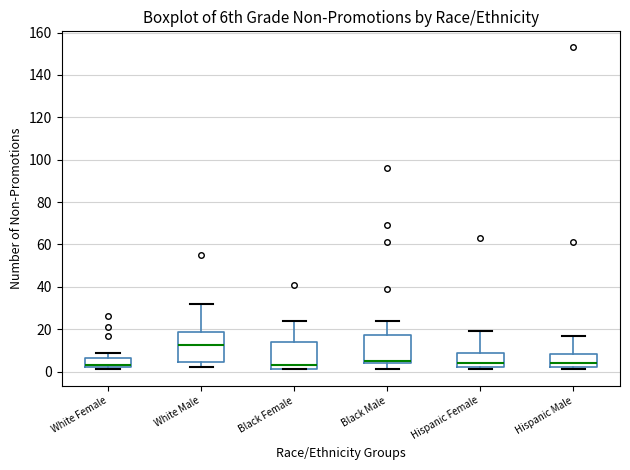

Reading left to right, read every box against the y-axis: the position of its median line, the range the box covers, and the ends of its whiskers. The values are not printed on the chart, so give them approximately, as read against the axis.

White Female: median 4, box 2 to 6, whiskers 2 (just below the box's lower edge) to 10
White Male: median 12, box 4 to 18, whiskers 2 to 32
Black Female: median 4, box 2 to 14, whiskers 2 to 24
Black Male: median 6, box 4 to 18, whiskers 2 to 24
Hispanic Female: median 4, box 2 to 10, whiskers 2 (just below the box's lower edge) to 20
Hispanic Male: median 4, box 2 to 8, whiskers 2 (just below the box's lower edge) to 18